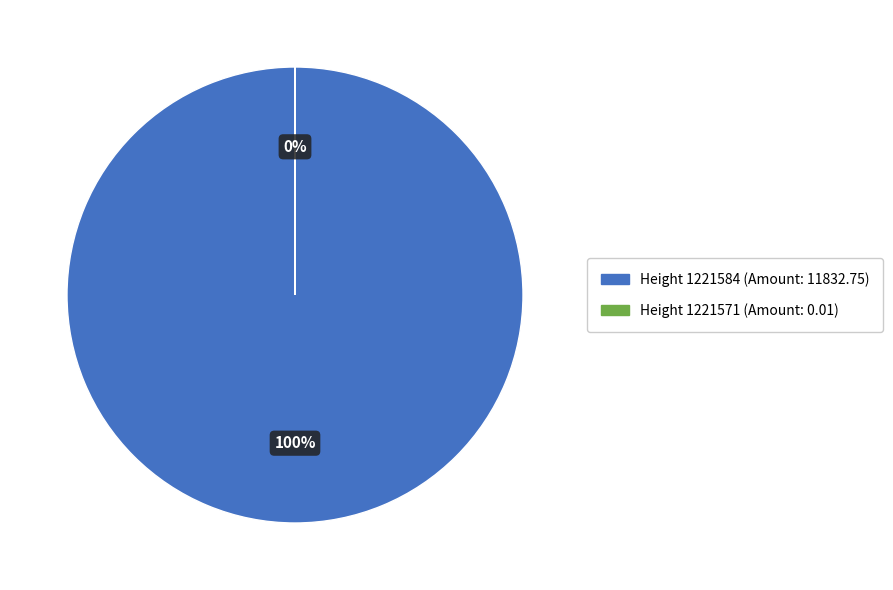

Is it true that 1221571 is 10% of the pie?

False